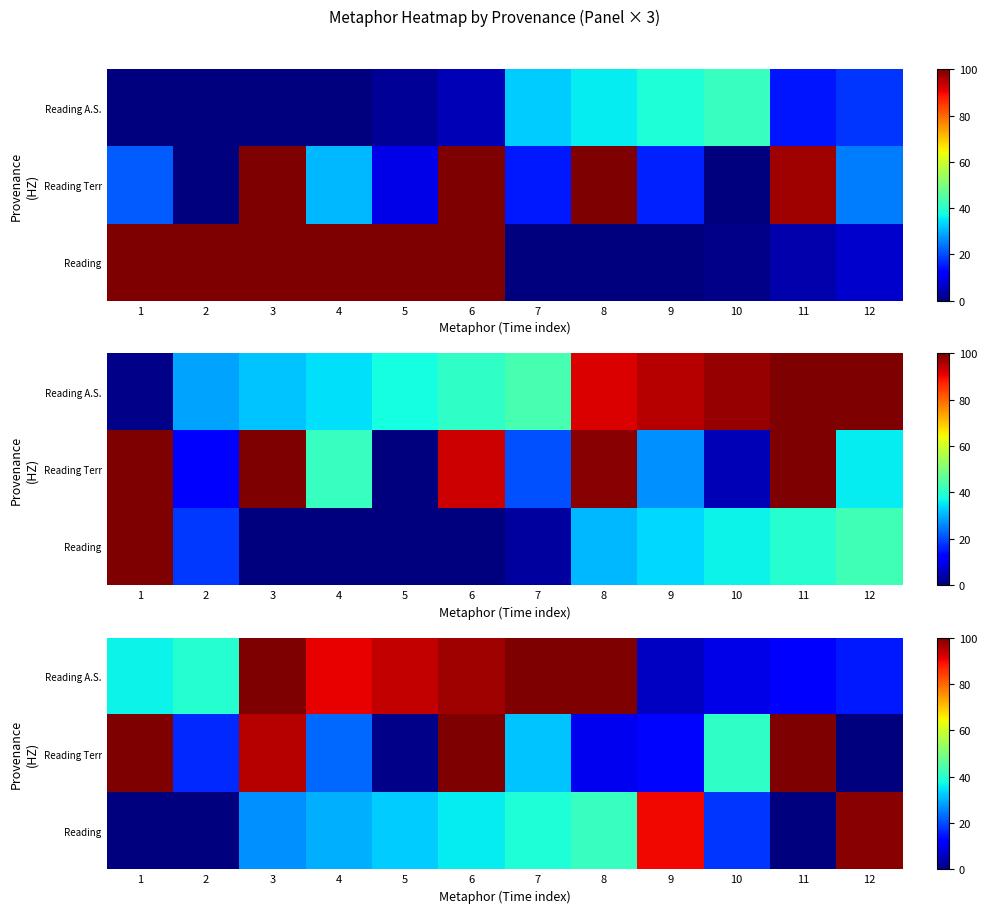

Rank the series at 11 from lowest to highest value.

Reading, Reading A.S., Reading Terr